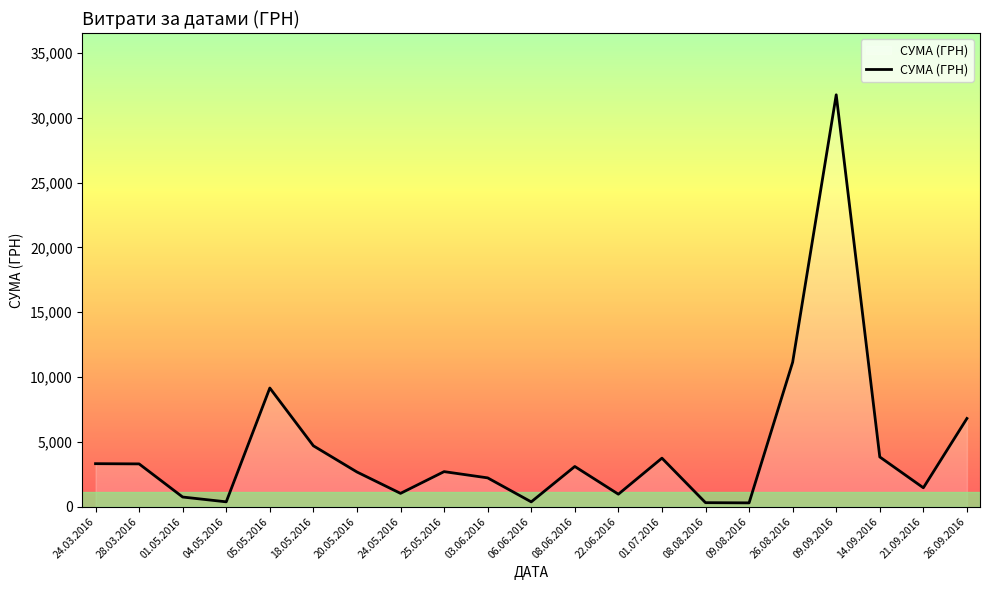

What is the maximum value shown in the chart?

31782.9